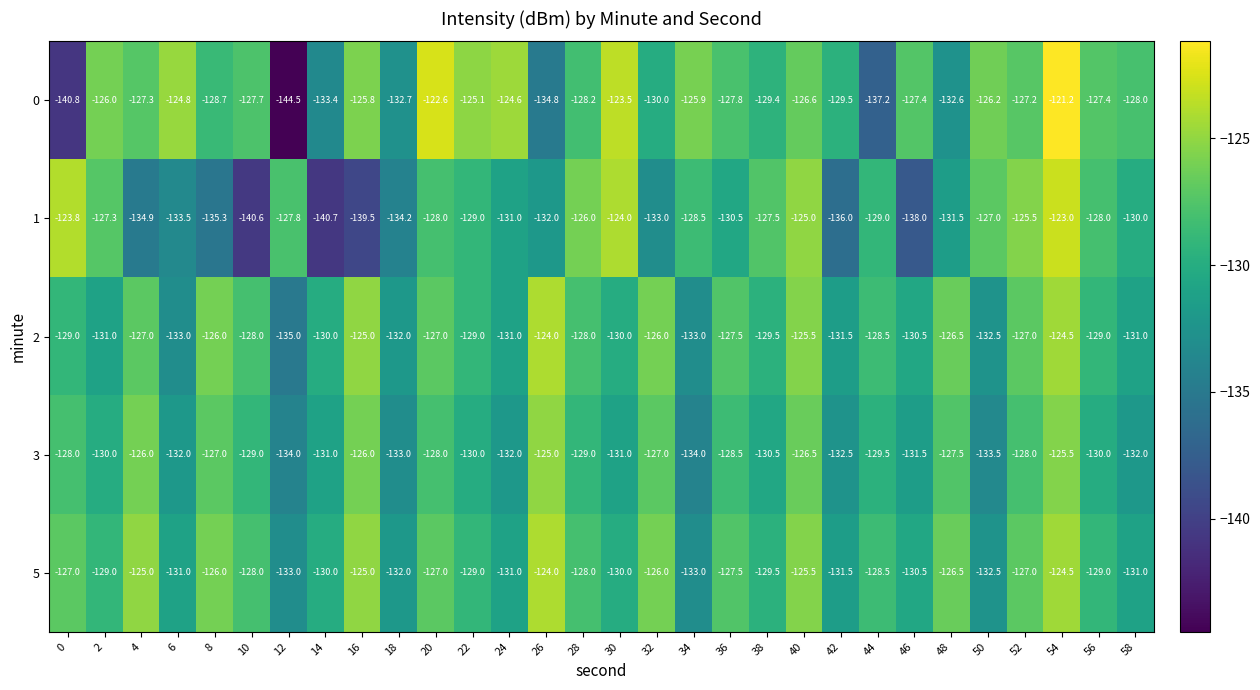

What is the sum of all 0 values?

-3866.9